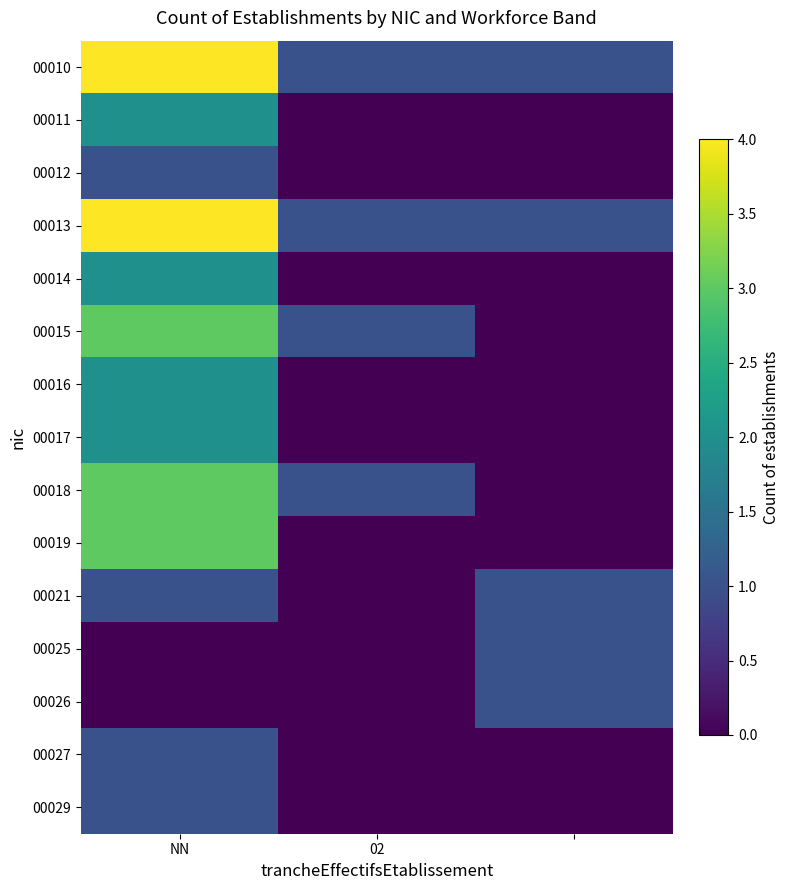

At which category does the chart reach its minimum across all series?

02